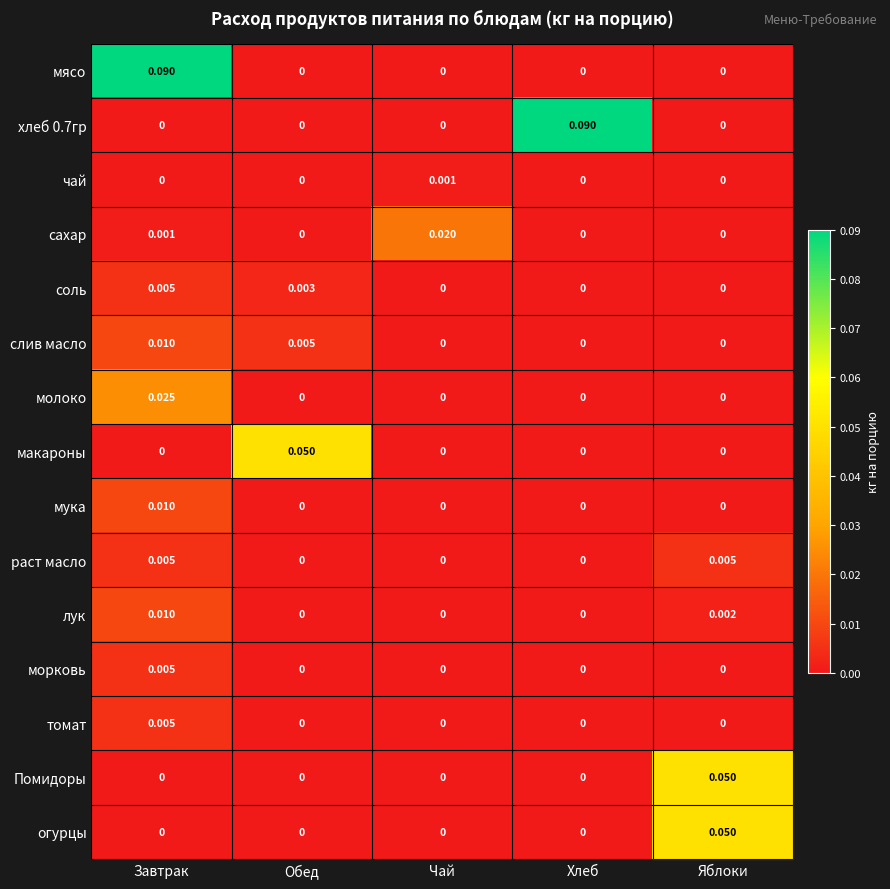

Which category has the highest value in the огурцы series?

Яблоки